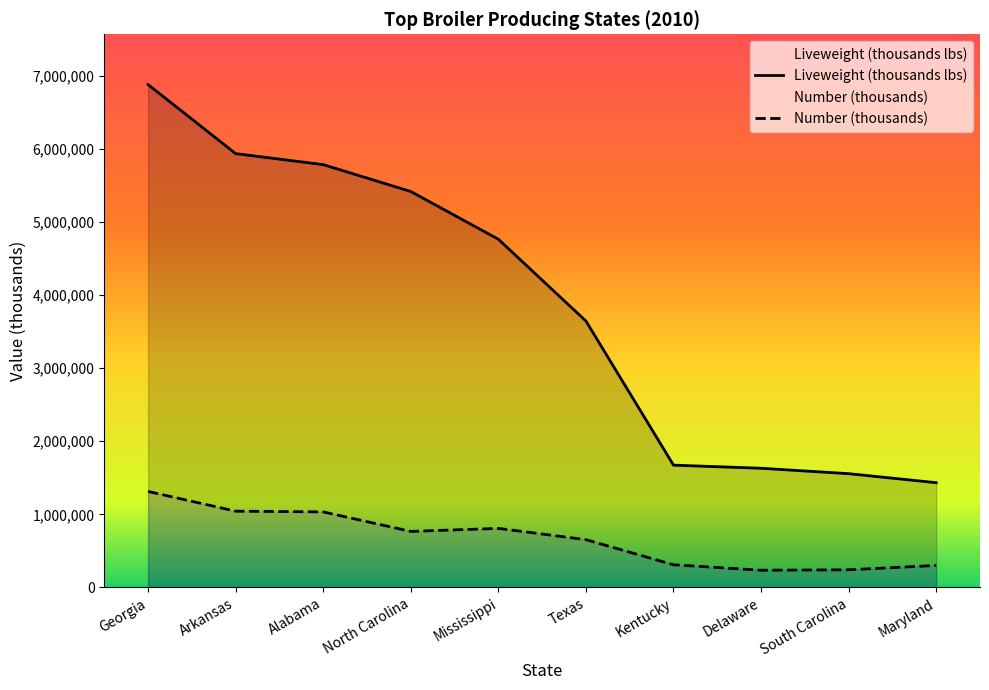

Which series changed the most between Mississippi and Delaware?

Liveweight (thousands lbs)